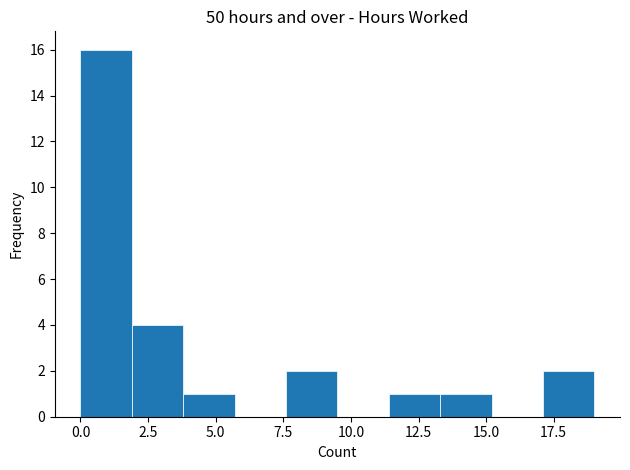

Read against the x-axis, roughly where is the centre of the tallest bar?

1.0